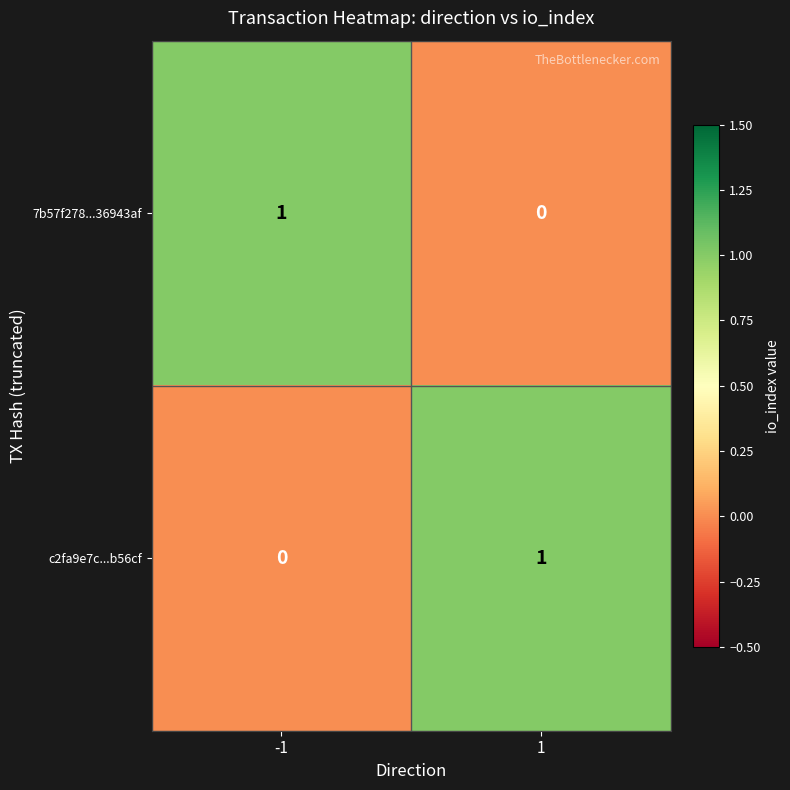

List the labels in order of c2fa9e7c...b56cf value, smallest first.

-1, 1